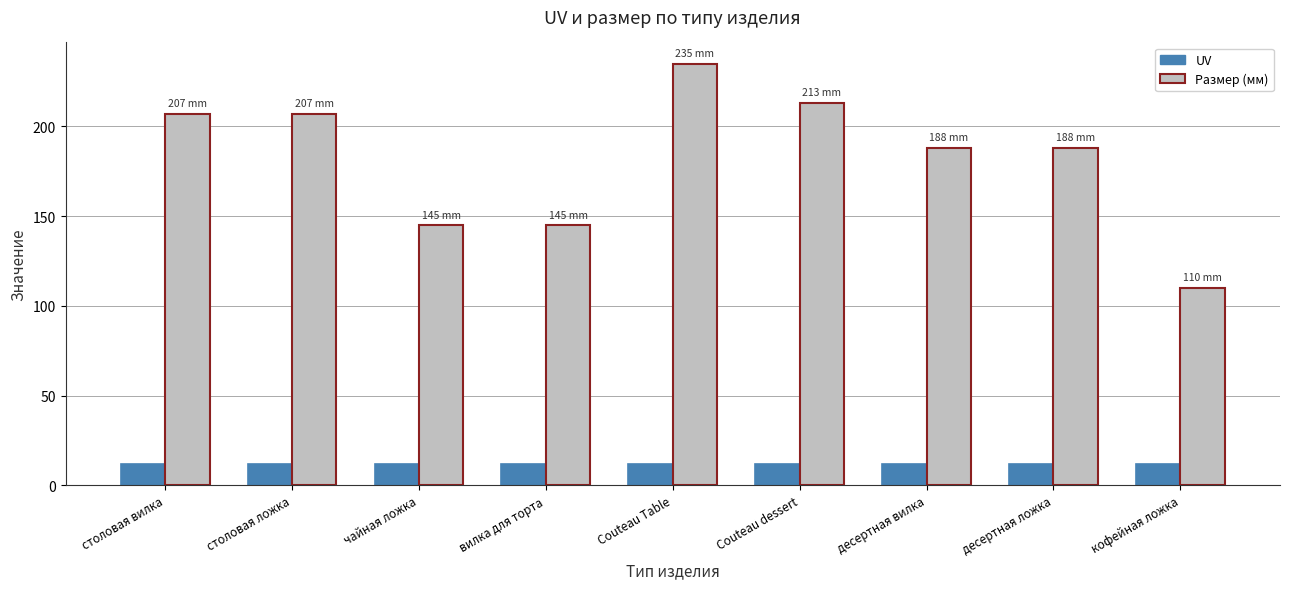

At which label does Размер (мм) first exceed 188?

столовая вилка